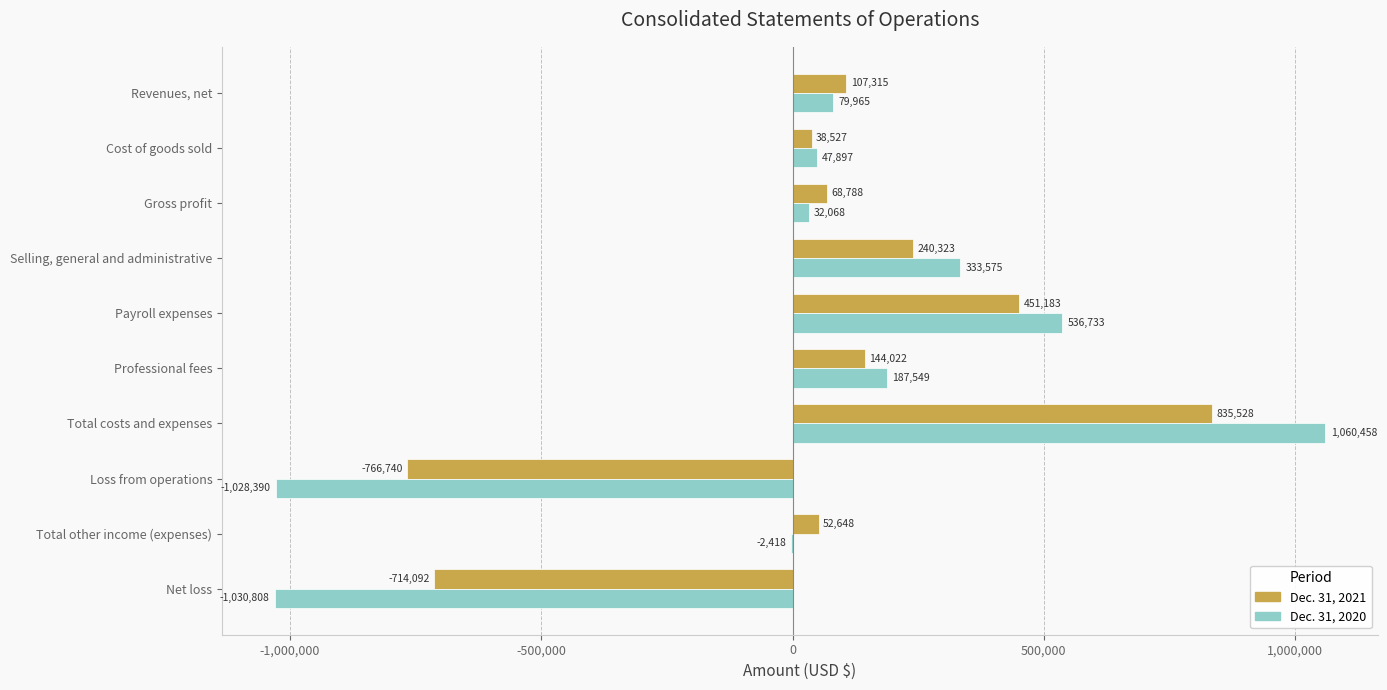

The value of Dec. 31, 2020 at Cost of goods sold is 47897. True or false?

True